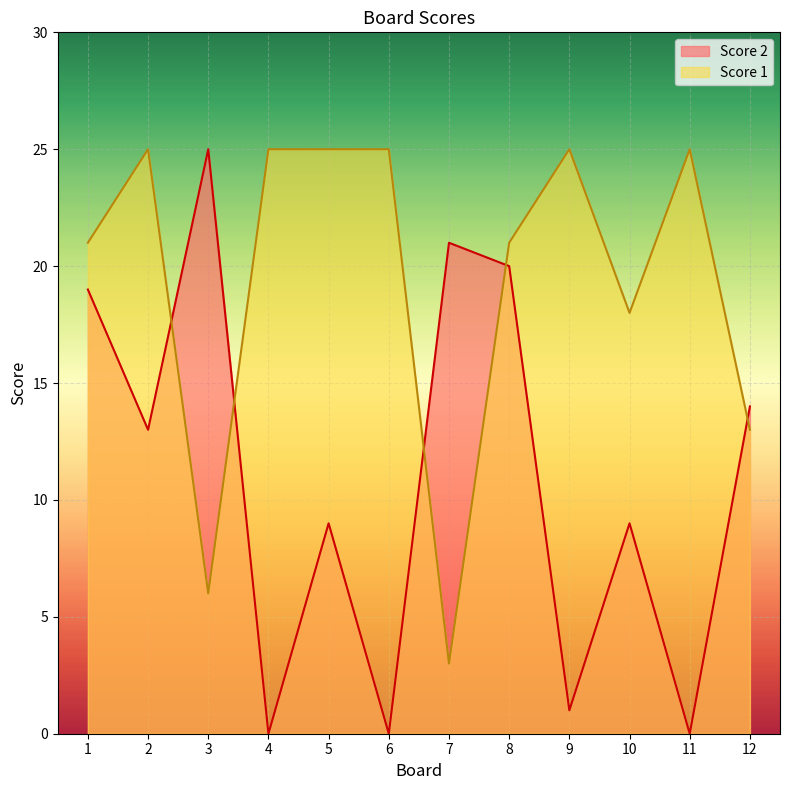

Between 9 and 12, which series saw the biggest shift?

Score 2